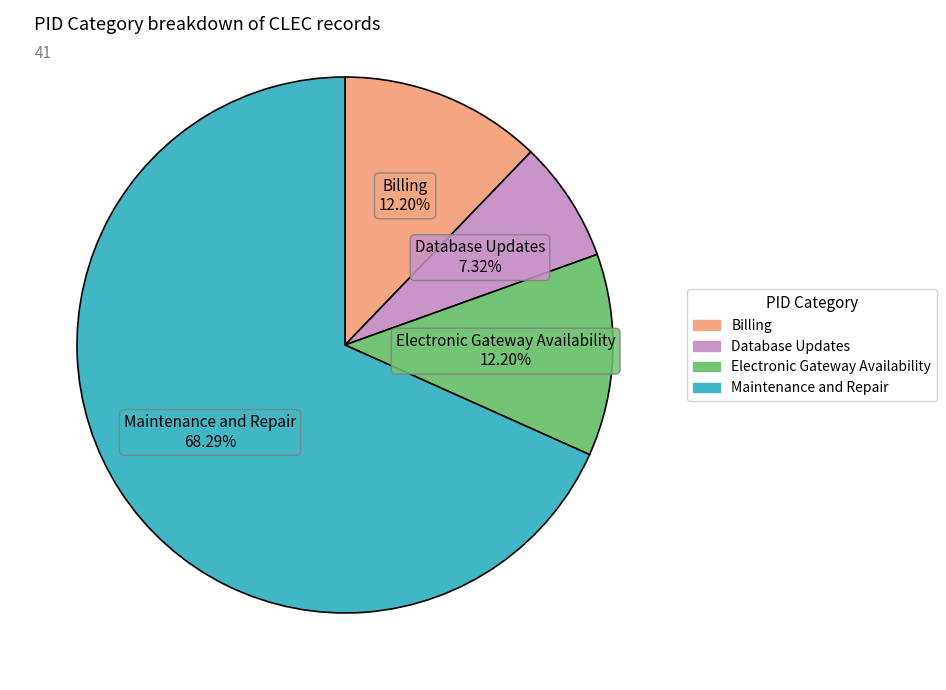

Is there any slice that represents more than half of the pie?

Yes